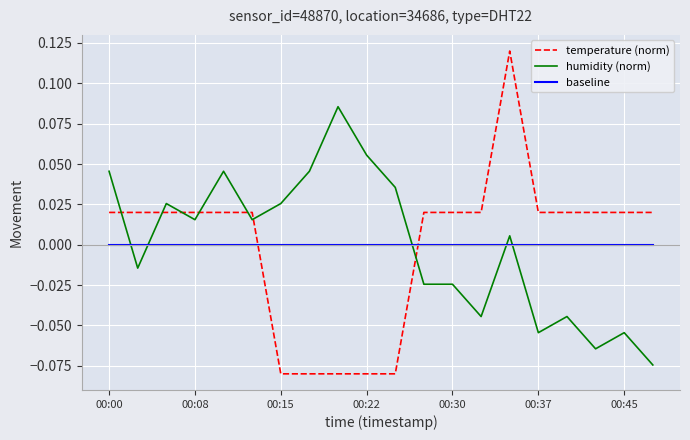

List the series in order of their peak value, lowest first.

baseline, humidity (norm), temperature (norm)